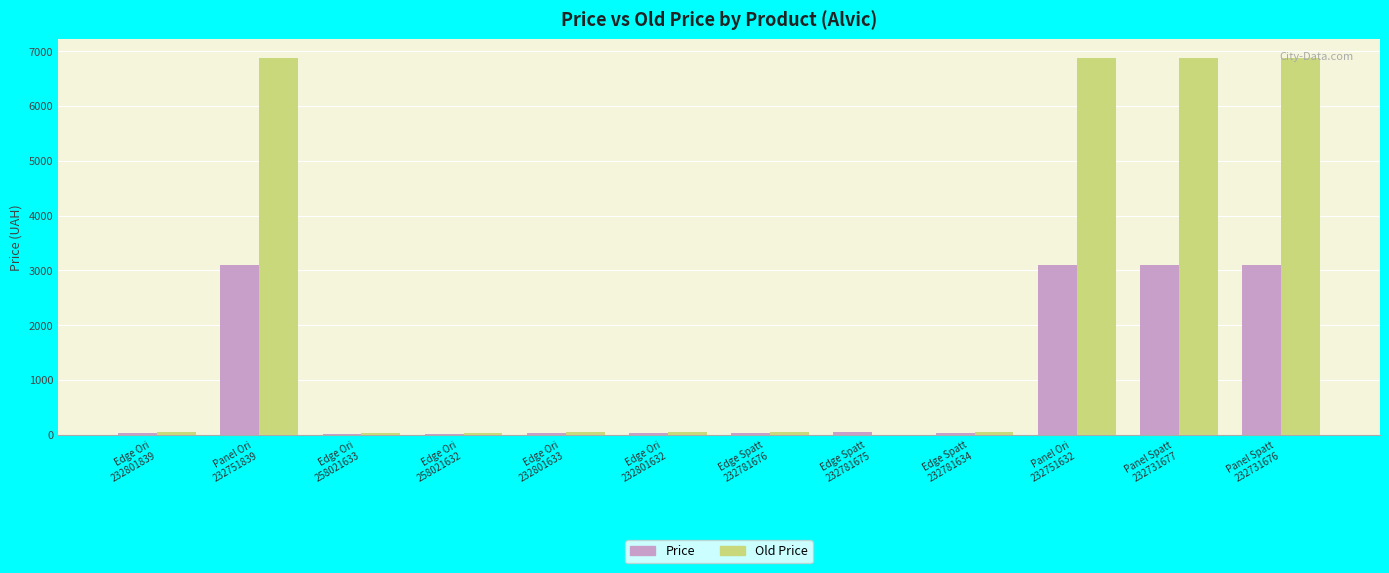

What is the approximate value of Price at Panel Spatt
232731676?

3091.2